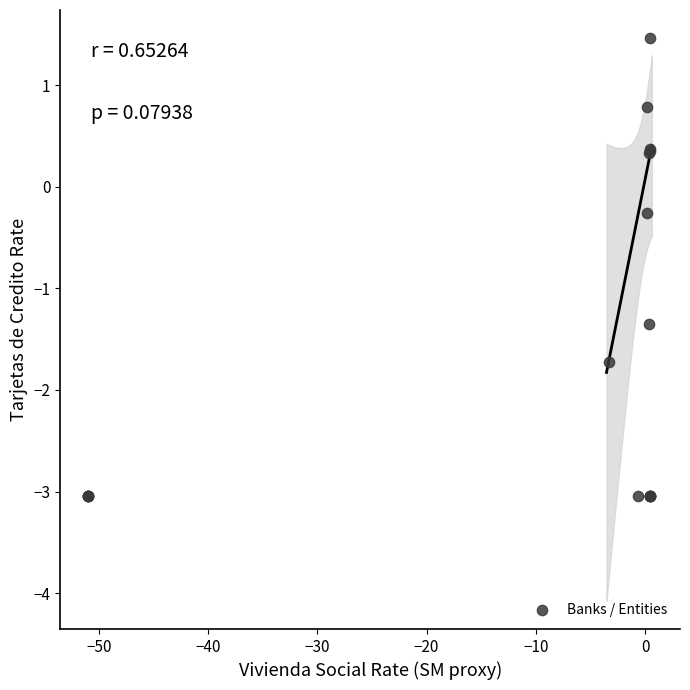

What Y value in the scatter plot is closest to 0?

-0.3